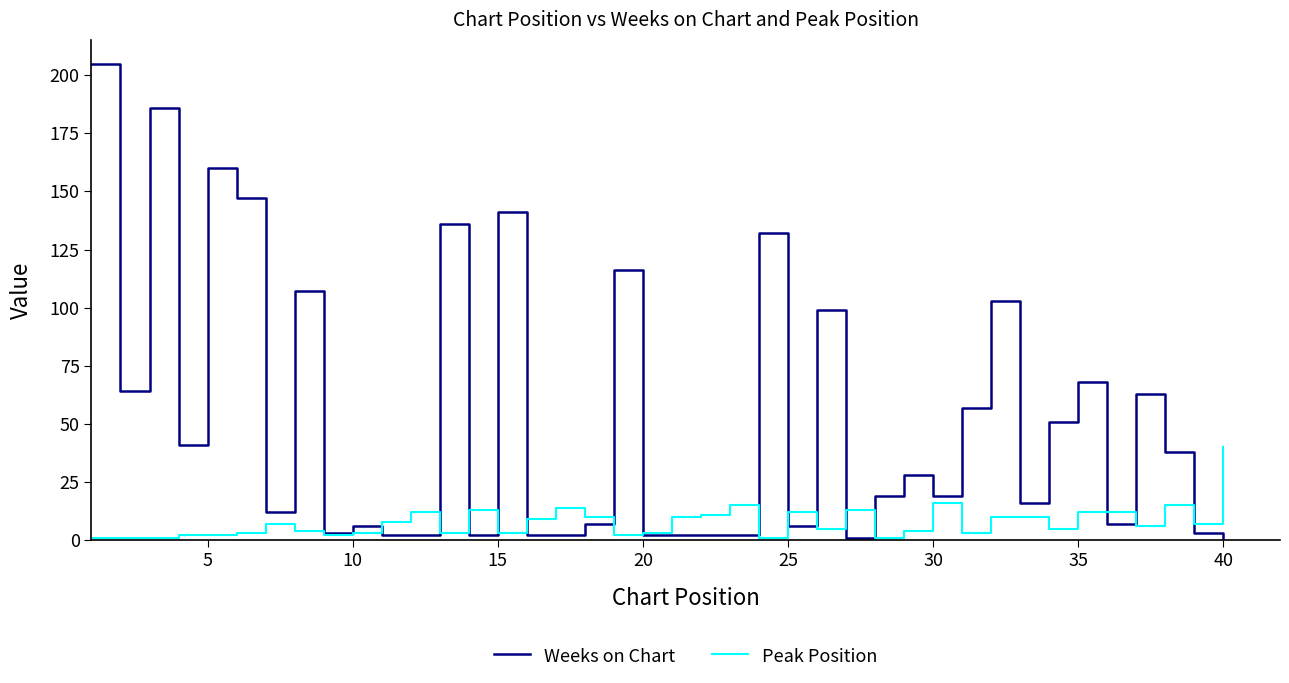

Which series has the widest spread of values?

Weeks on Chart